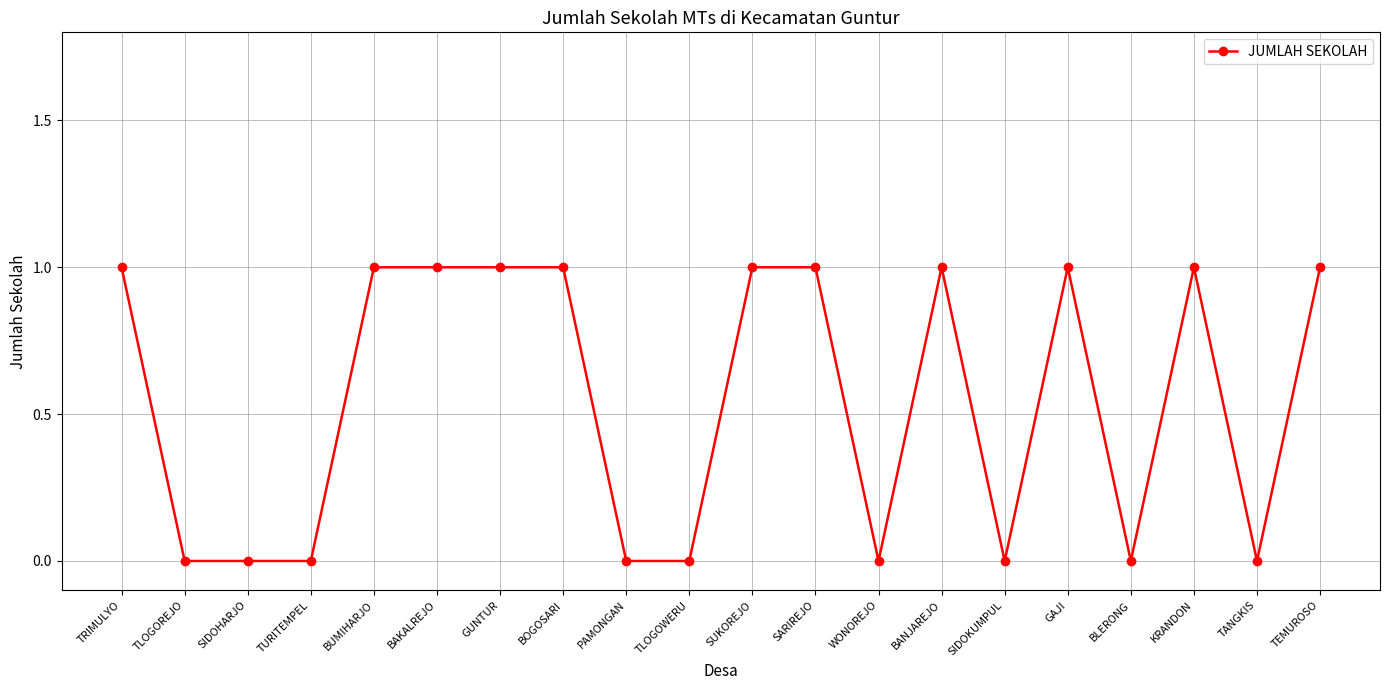

What is the label of the 3rd point from the right?

KRANDON